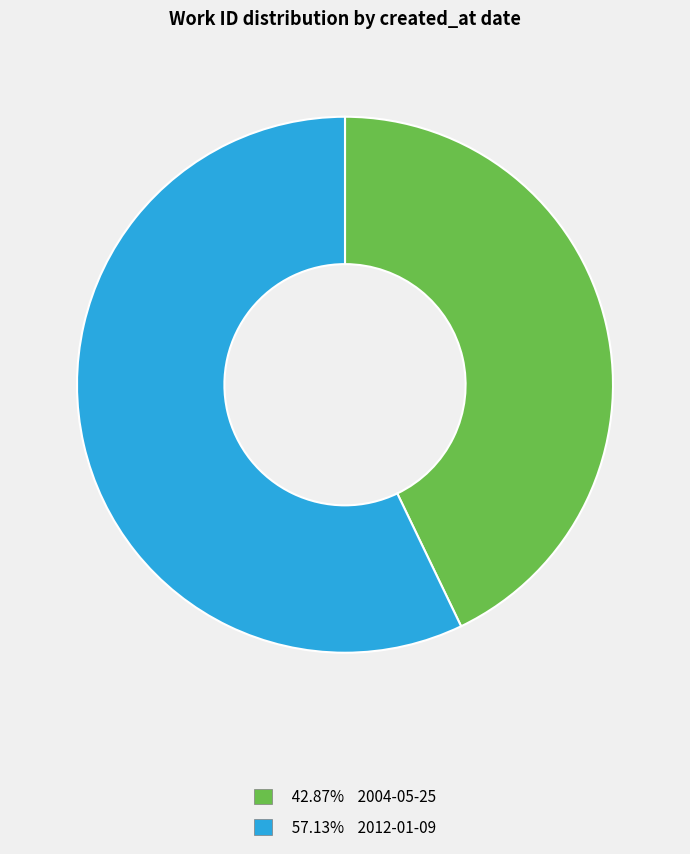

Is there any slice that represents more than half of the pie?

Yes